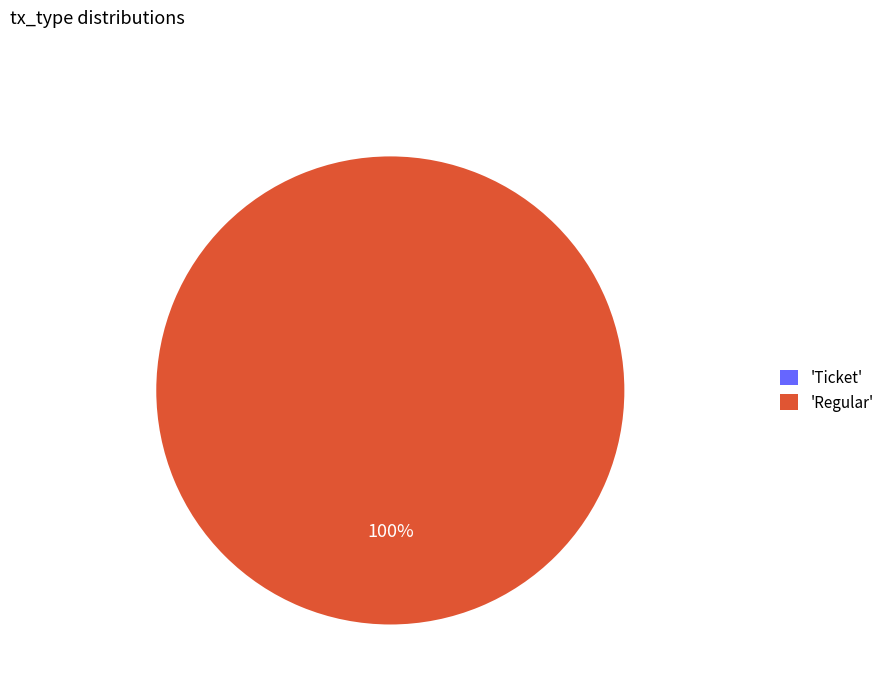

Which slice is the smallest?

Ticket